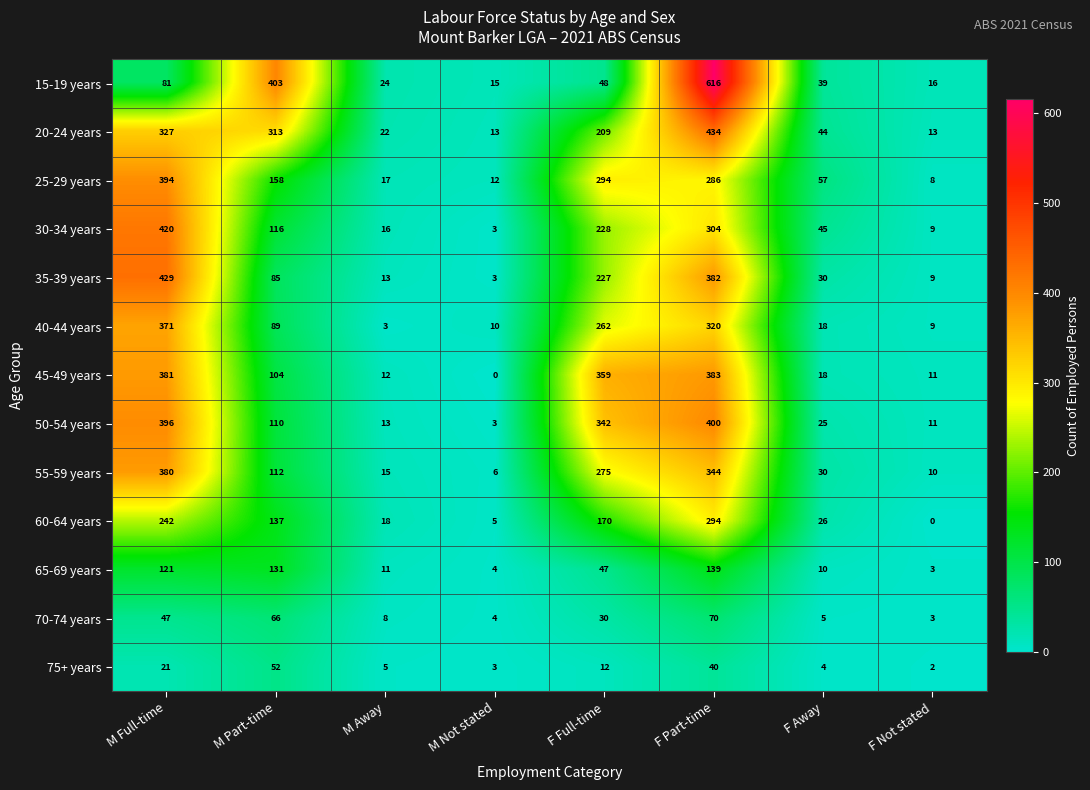

Which series has the largest total across all categories?

20-24 years